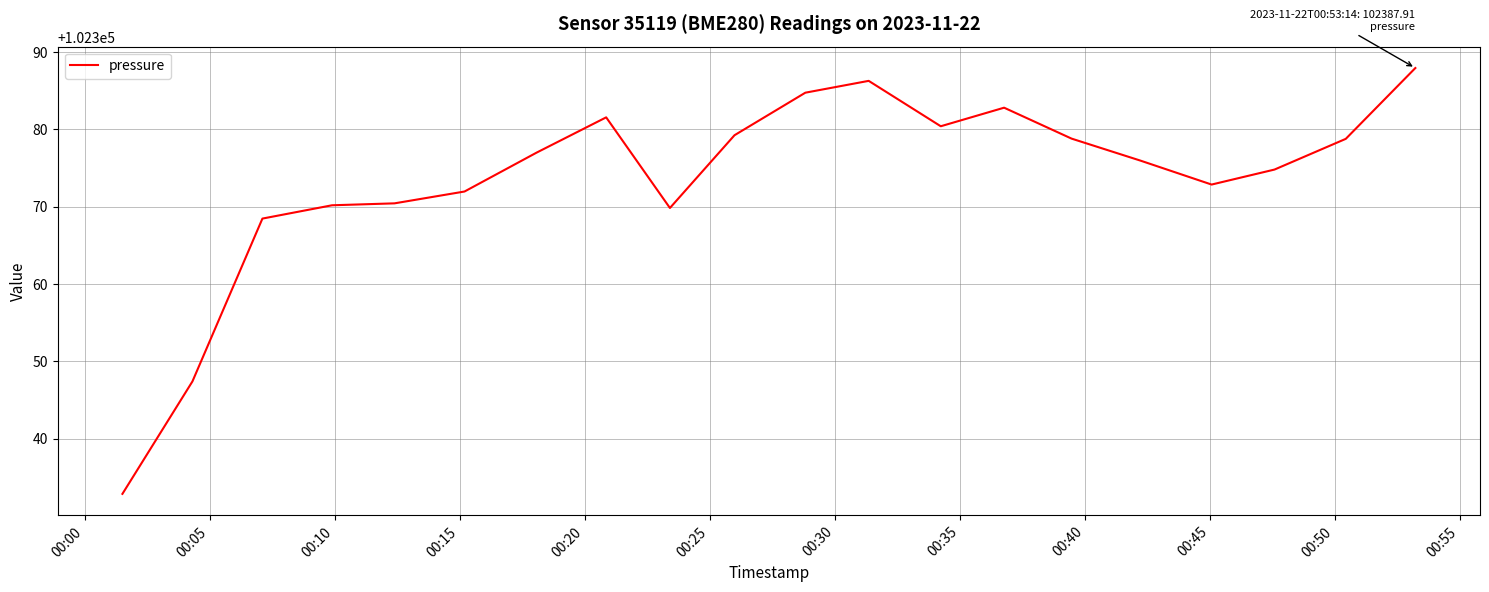

What is the maximum value shown in the chart?

102387.9